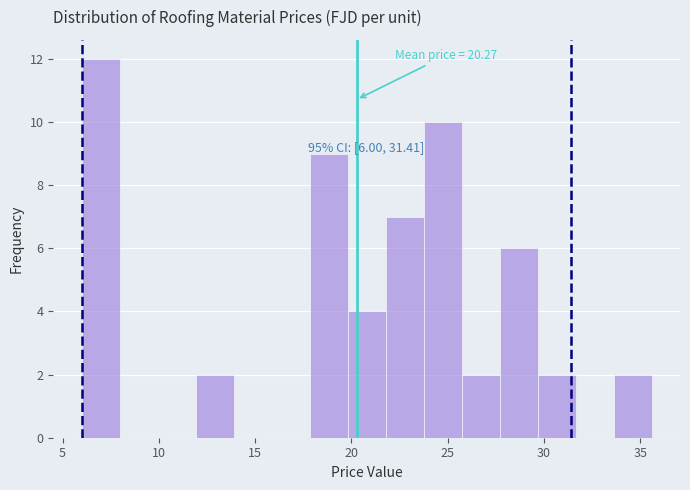

Read against the x-axis, roughly where is the centre of the tallest bar?

7.0